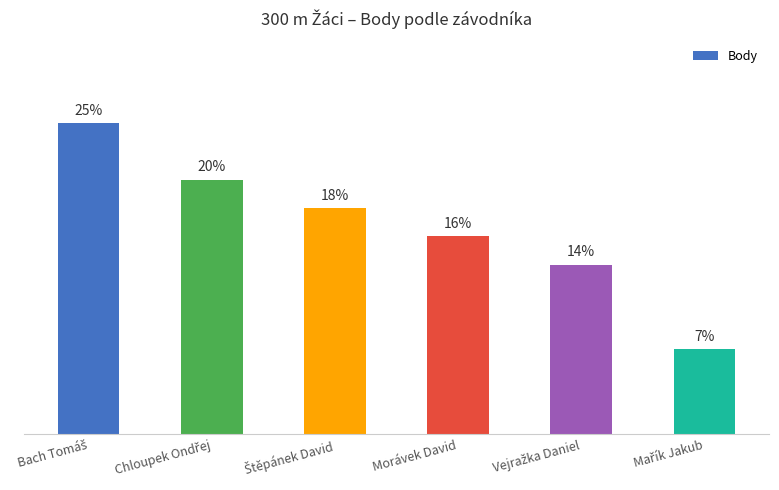

Reading left to right, list all the values displayed in this chart.

Bach Tomáš=11	Chloupek Ondřej=9	Štěpánek David=8	Morávek David=7	Vejražka Daniel=6	Mařík Jakub=3